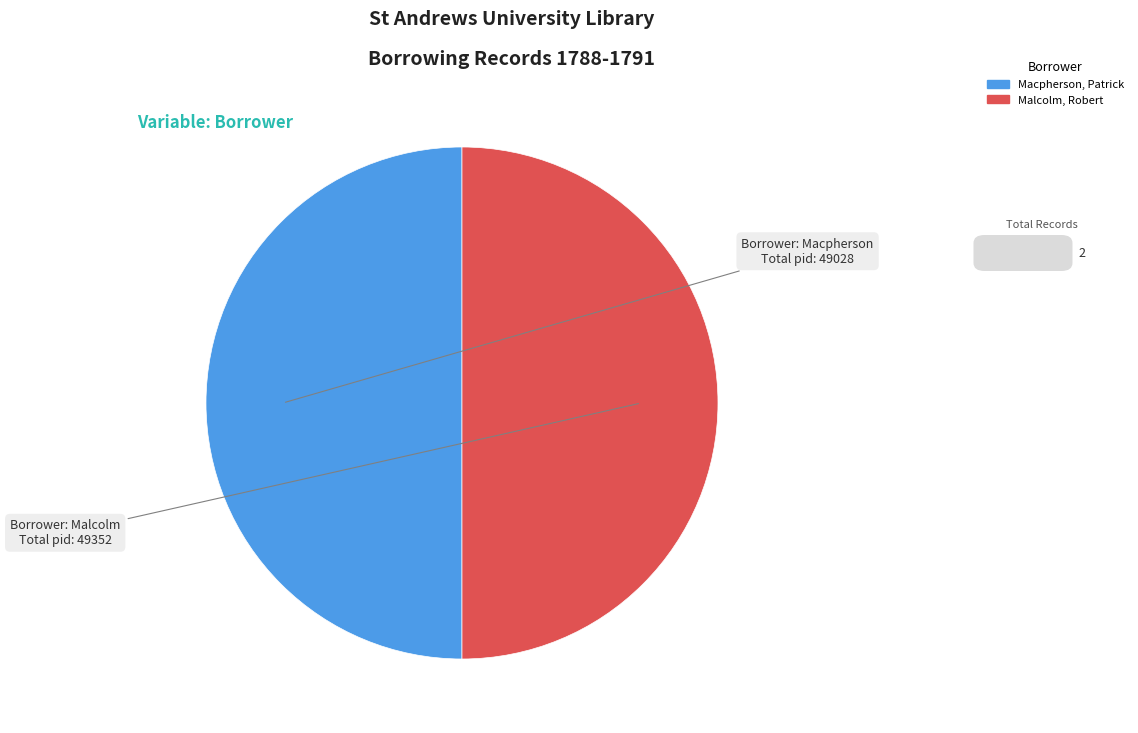

The Malcolm, Robert slice represents 50% of the pie. True or false?

True